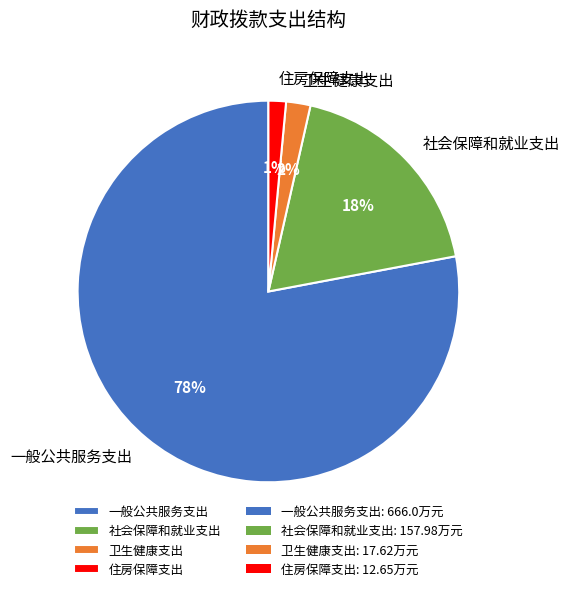

Do 住房保障支出 and 社会保障和就业支出 together represent more than half of the pie?

No